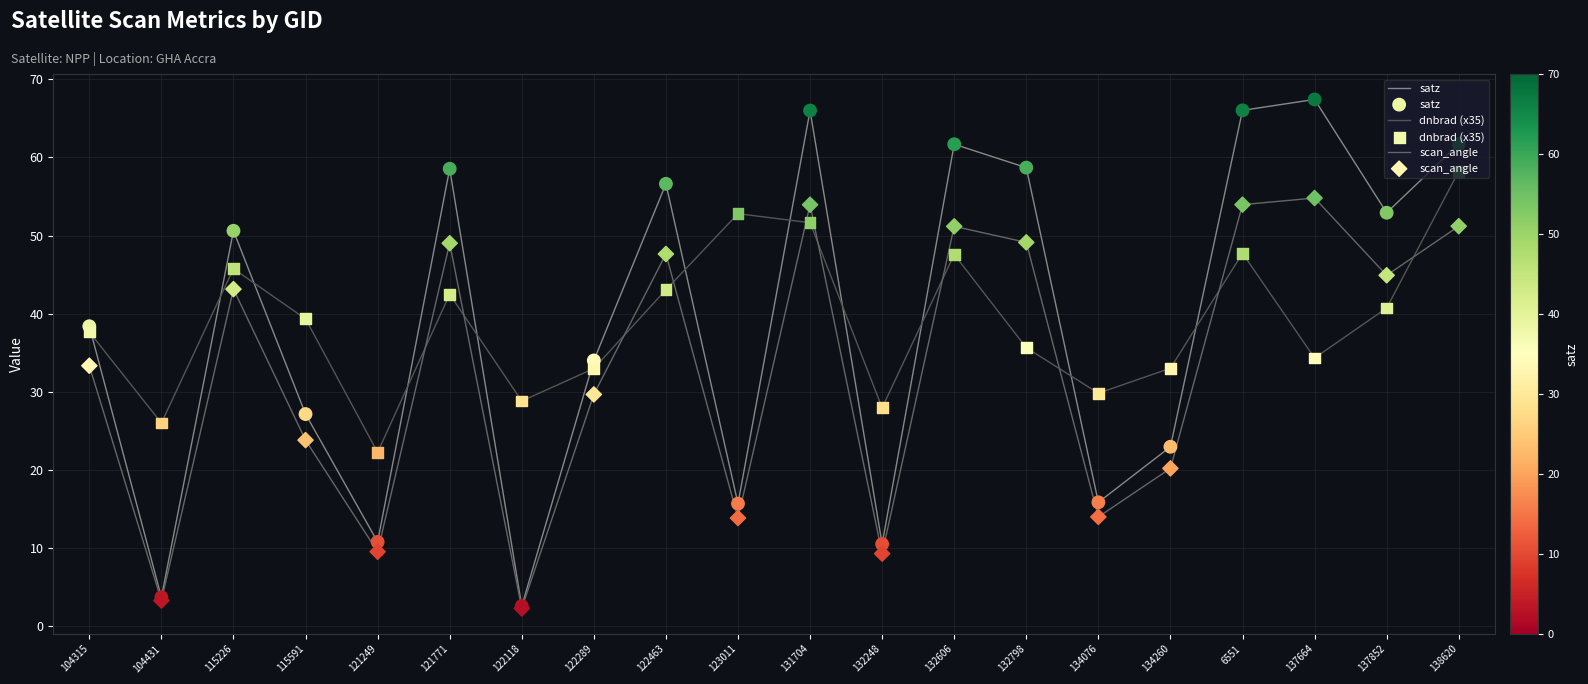

Which series has the largest total across all categories?

satz